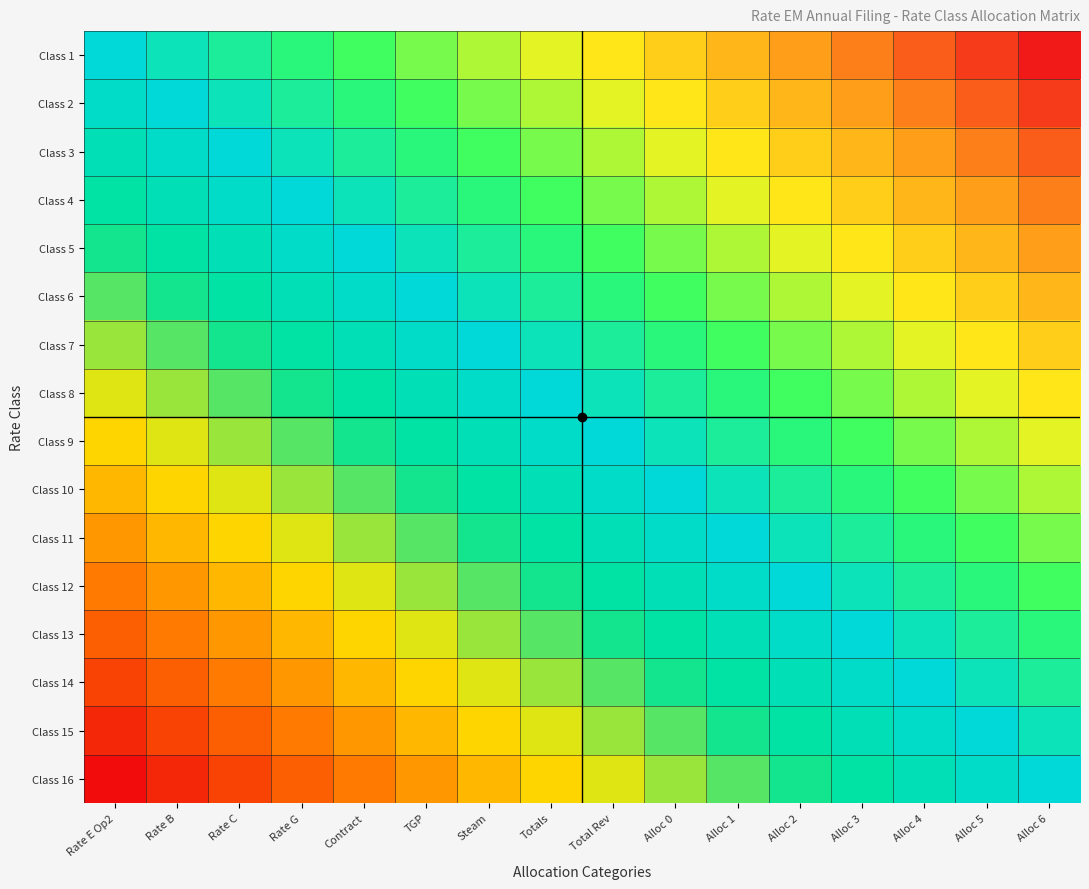

At which category does the chart reach its peak across all series?

Alloc 6